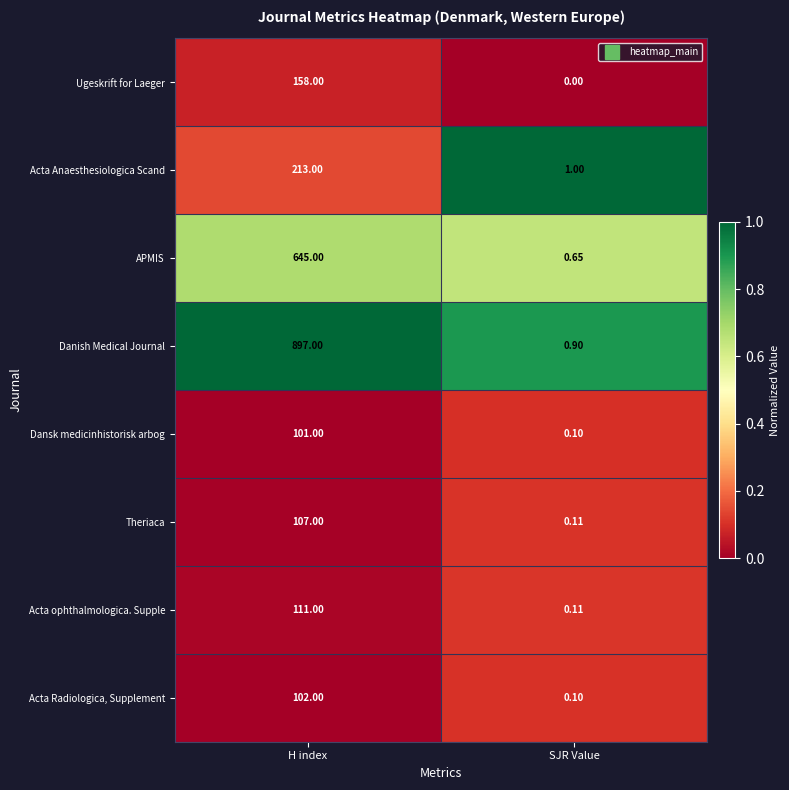

Which series changed the most between H index and SJR Value?

Danish Medical Journal